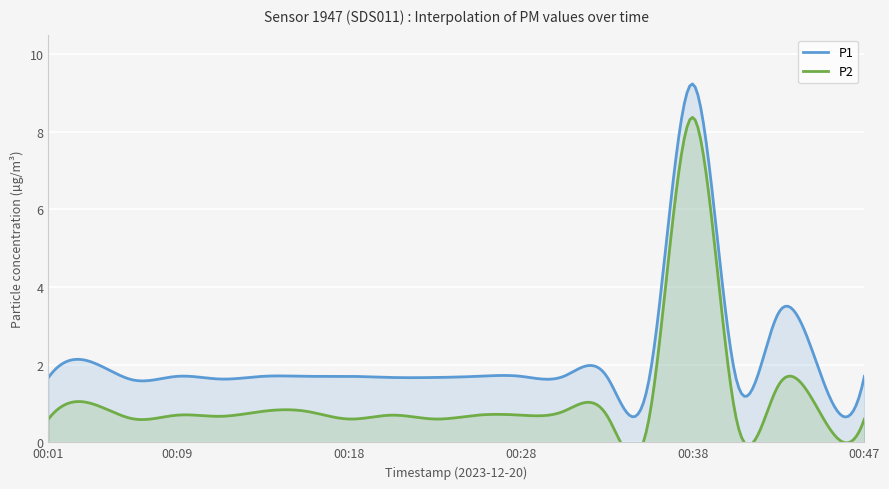

True or false: P2 and P1 intersect in this chart.

False